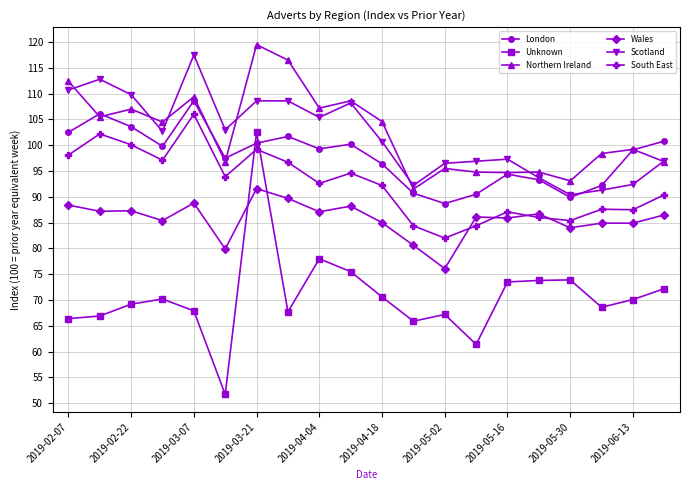

Which series has the largest range (max minus min)?

Unknown